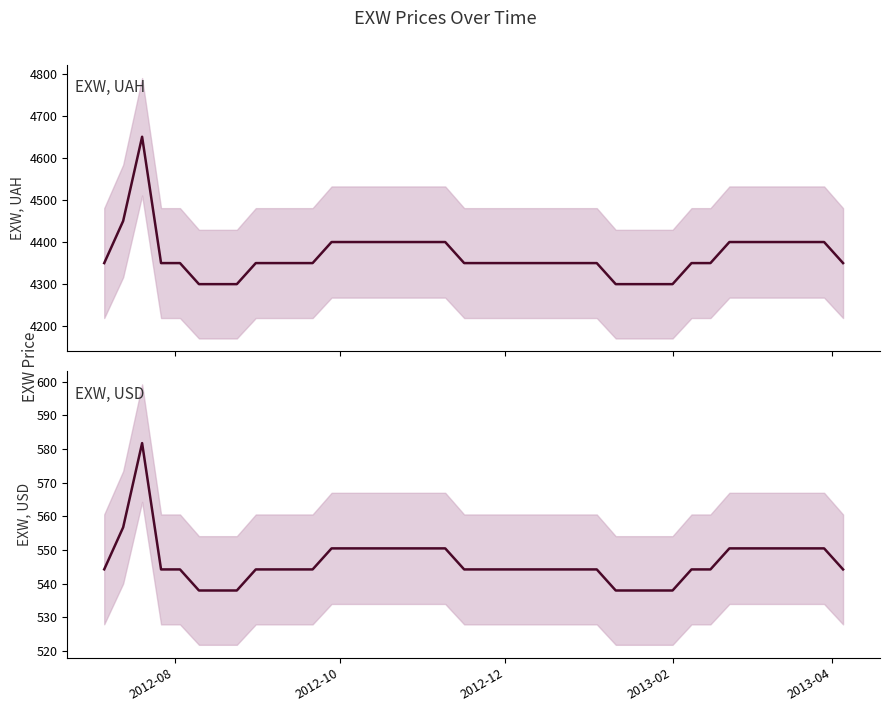

Is the value of EXW, USD at 8 greater than the value of EXW, UAH at 14?

No